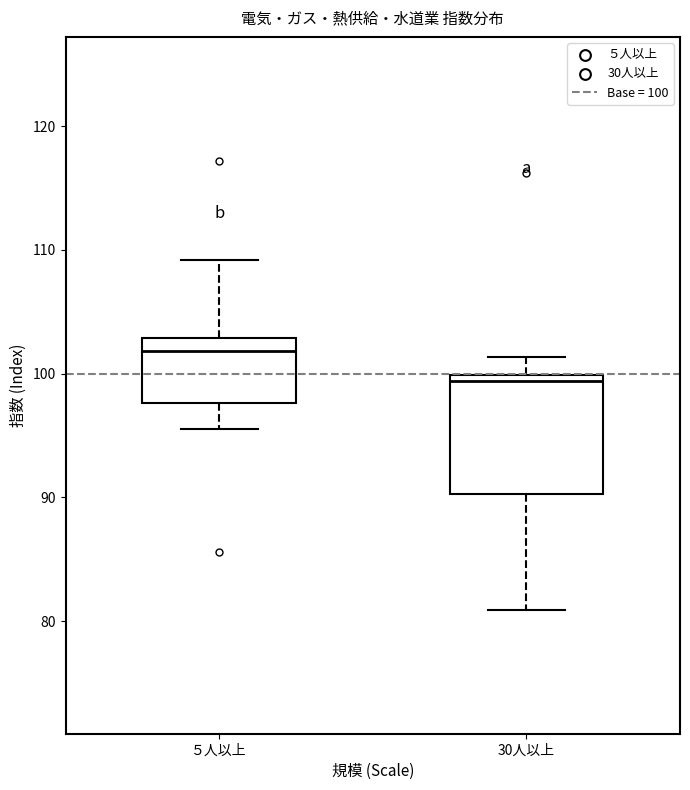

Reading left to right, transcribe this box plot: for each box, give where its median line is, the range the box spans, and where its two whiskers end, as read against the y-axis. The values are not printed on the chart, so give them approximately, as read against the axis.

５人以上: median 102, box 98 to 103, whiskers 96 to 109
30人以上: median 99, box 90 to 100, whiskers 81 to 101